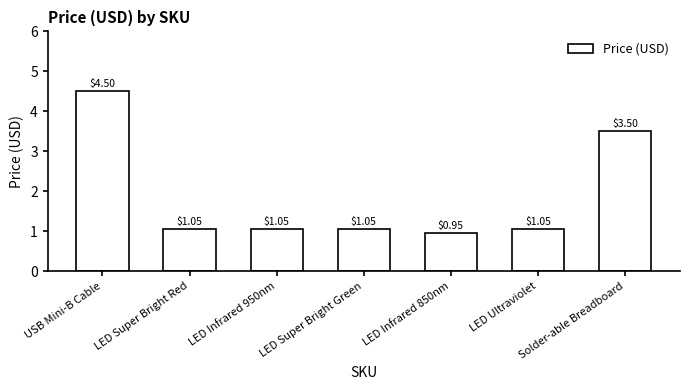

What is the sum of all values?

13.2